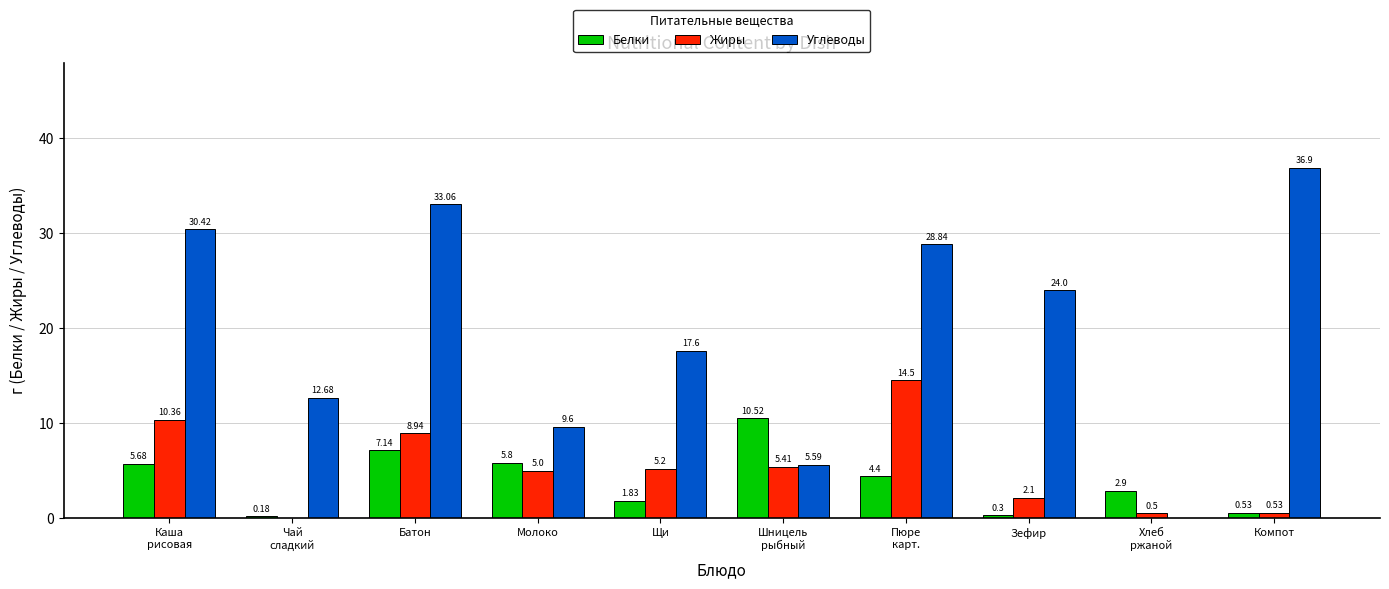

What is the sum of the Углеводы values at Компот and Чай
сладкий?

49.6